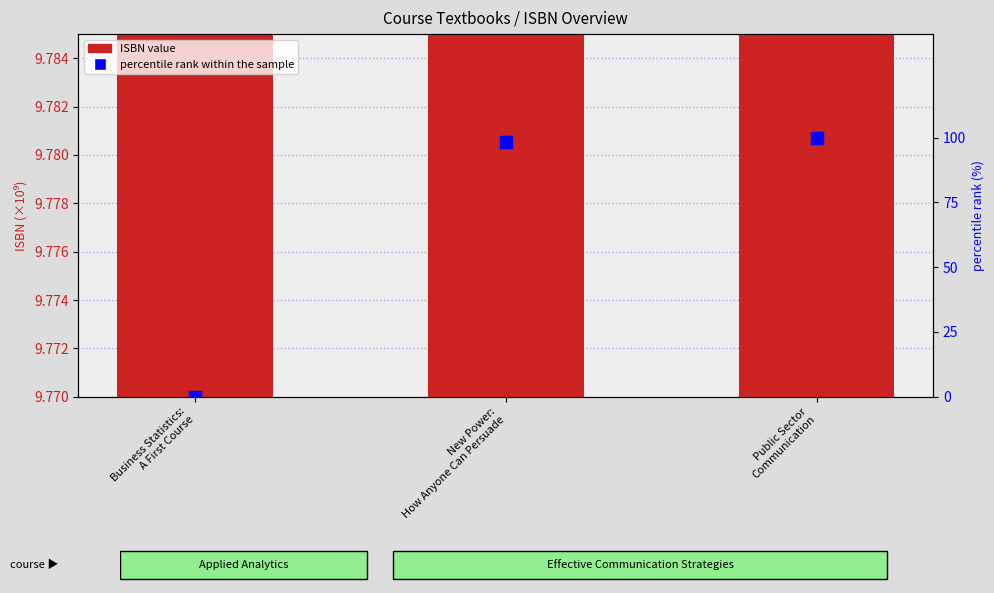

At which category does the chart reach its minimum across all series?

Business Statistics:
A First Course